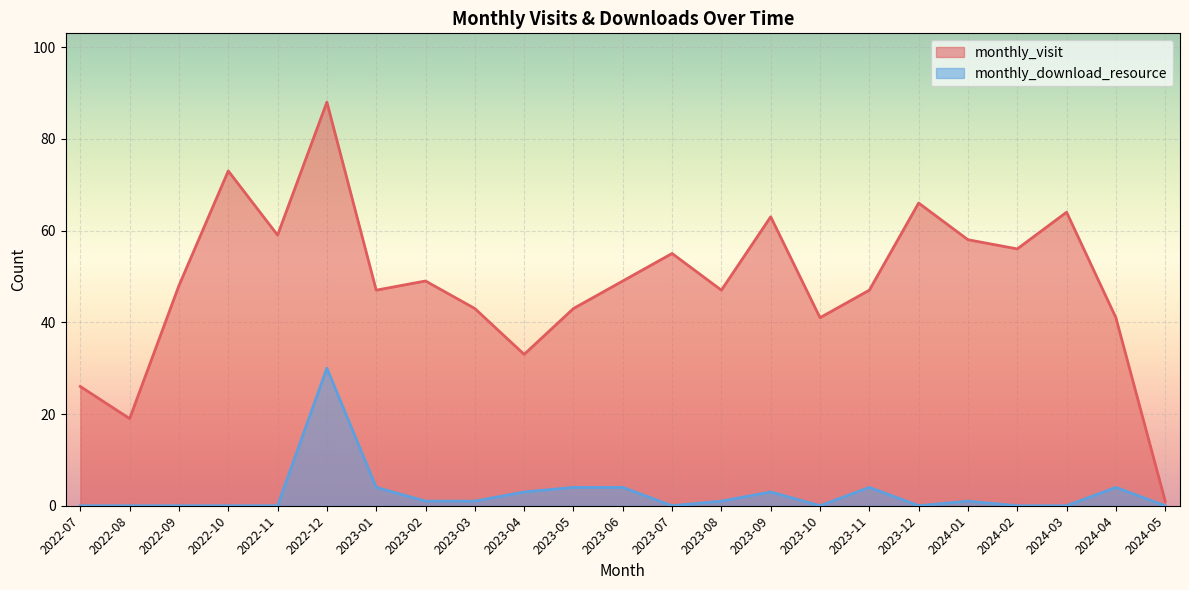

What is the difference between the second highest and minimum values in the monthly_visit series?

72